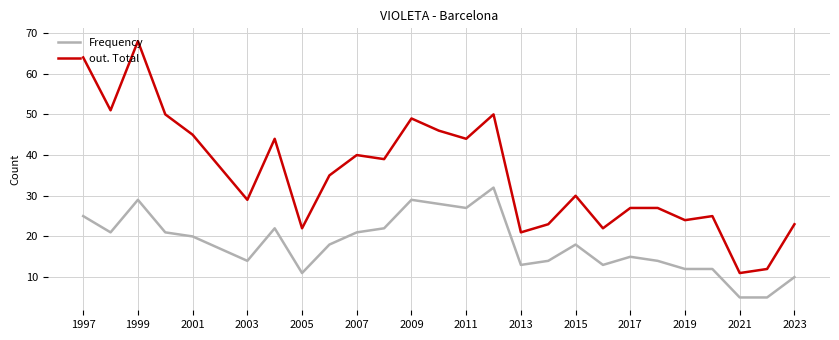

True or false: Frequency and out. Total cross at least once.

False